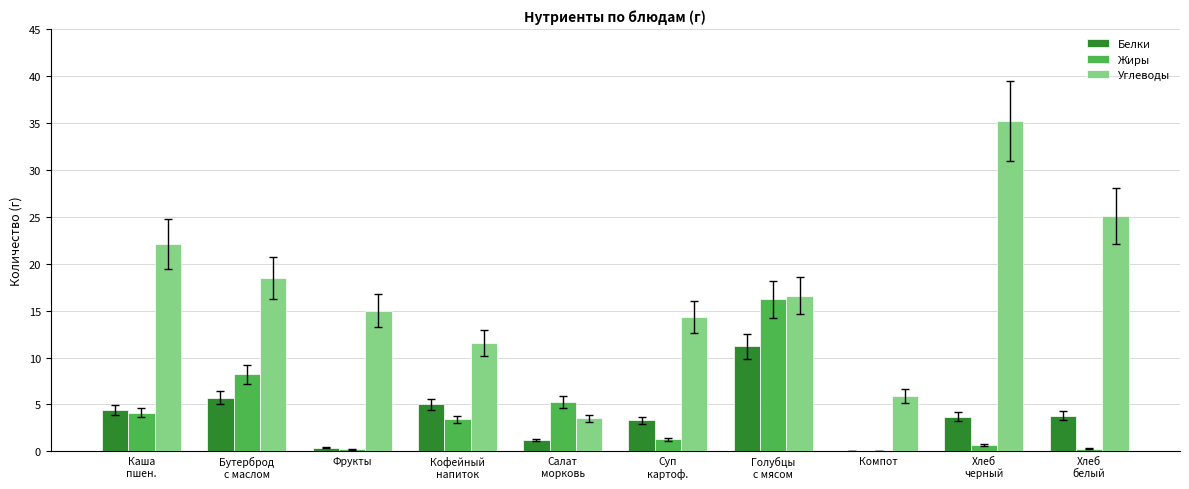

Which series has the largest total across all categories?

Углеводы